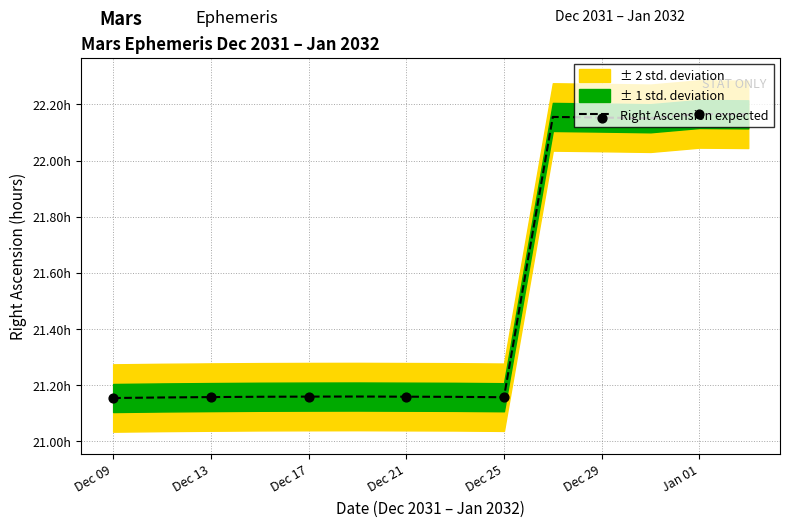

What is the ratio of the value at 12 to the value at 9?

1.0